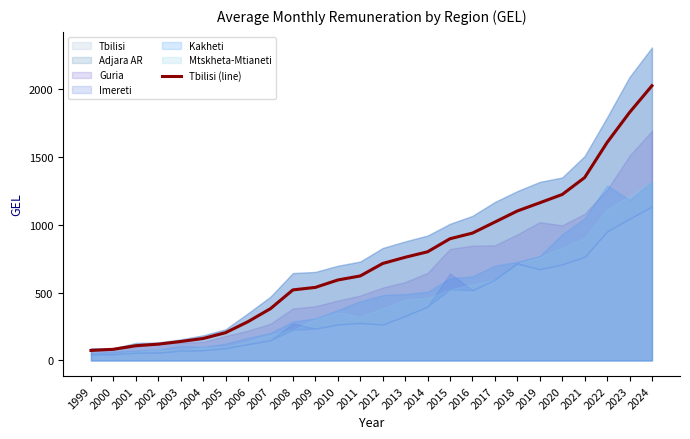

The chart shows a value of 800.5 at 2014. True or false?

True